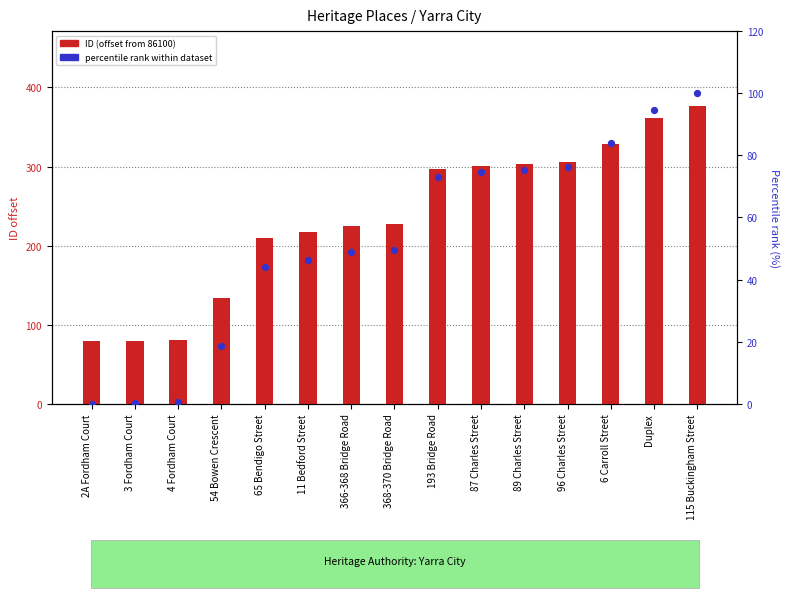

What is the total value across all series at 6 Carroll Street?

412.9